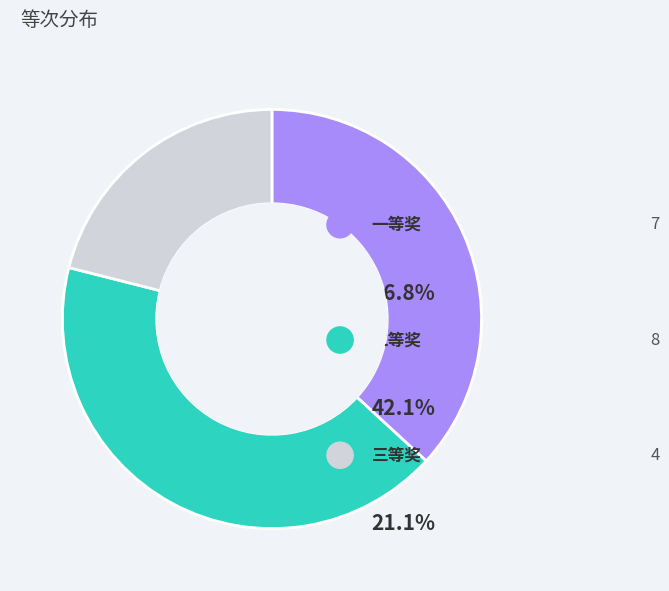

Is there a majority slice in this chart?

No